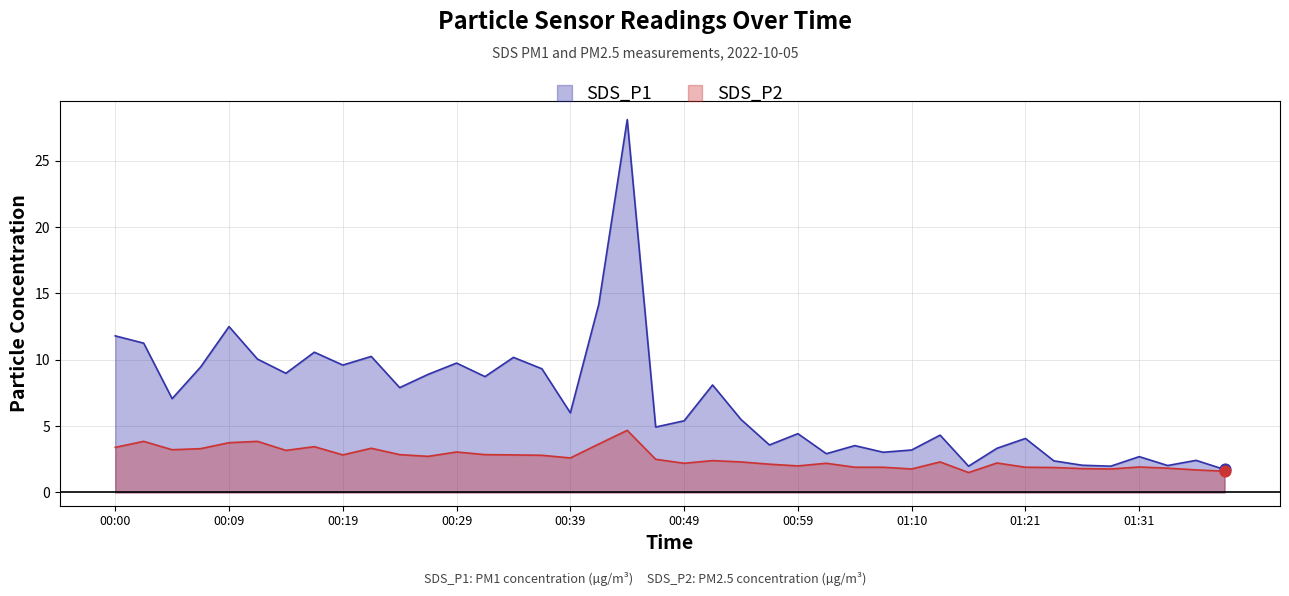

Which series has the largest Y range (max minus min)?

SDS_P1